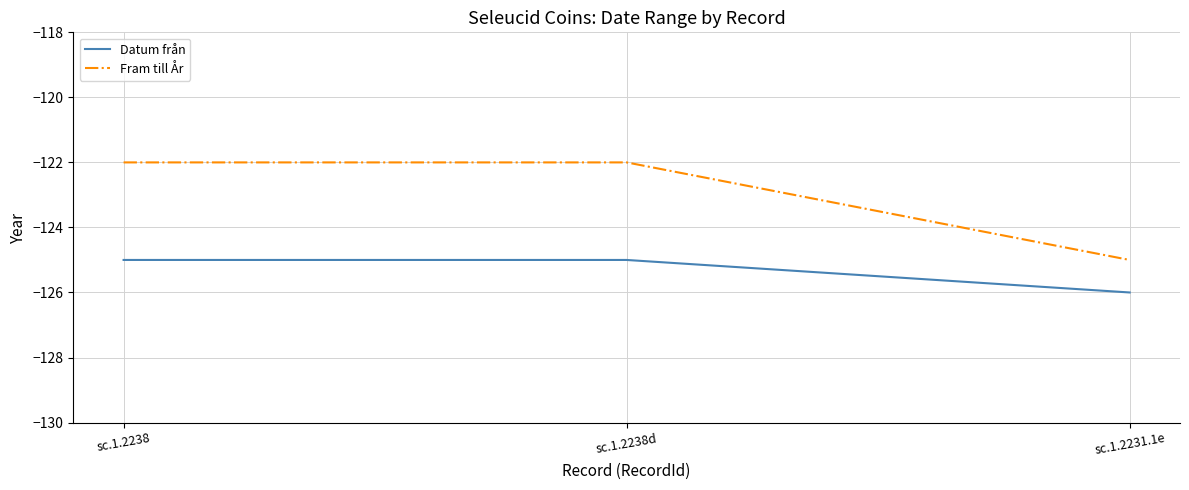

What is the average value of the Fram till År series?

-123